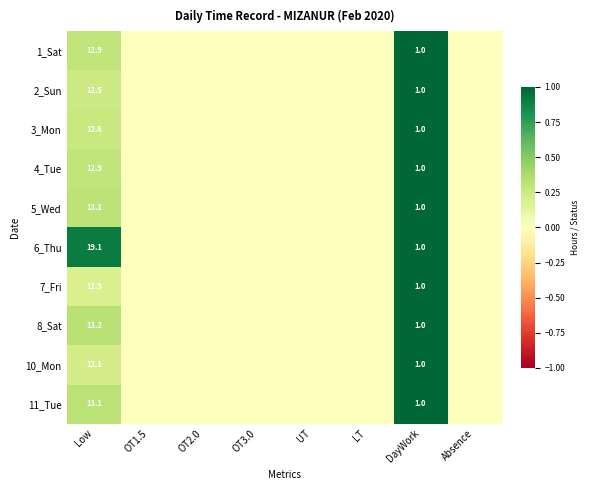

The 4_Tue series shows 1.7 at DayWork. True or false?

False